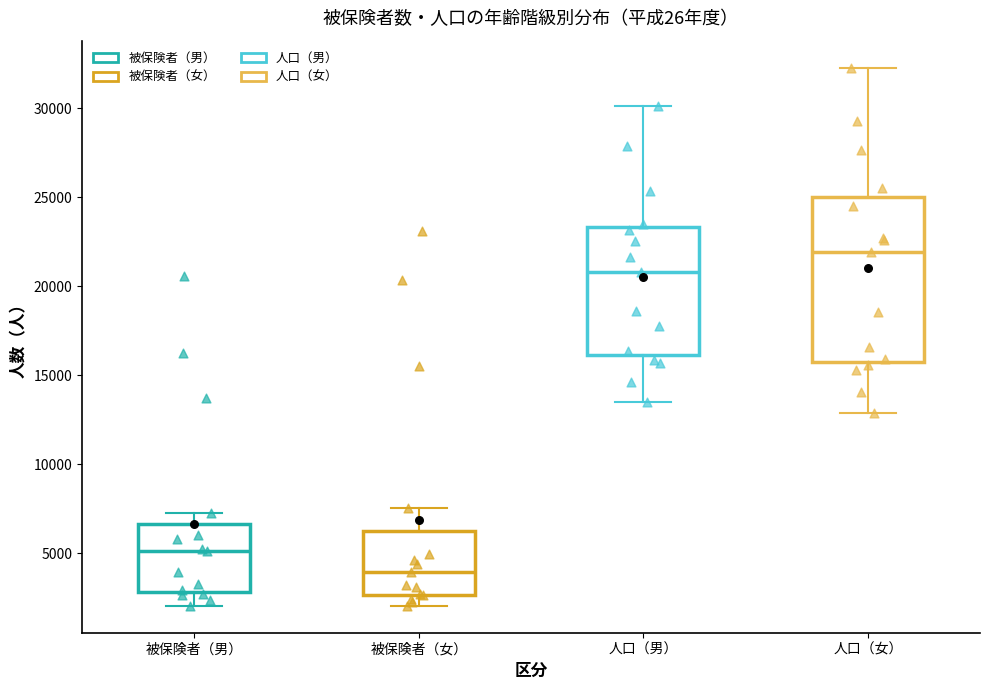

Comparing the boxes themselves (not the whiskers), which one is the tallest?

人口（女）